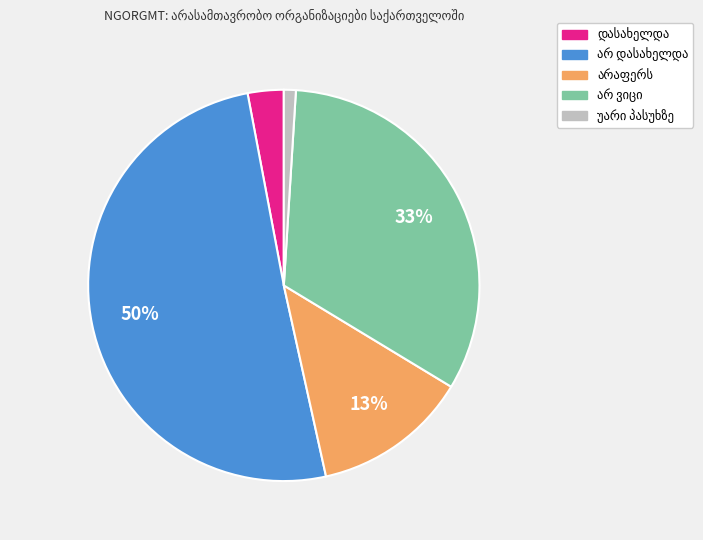

To the nearest percent, what is the average slice percentage?

20%